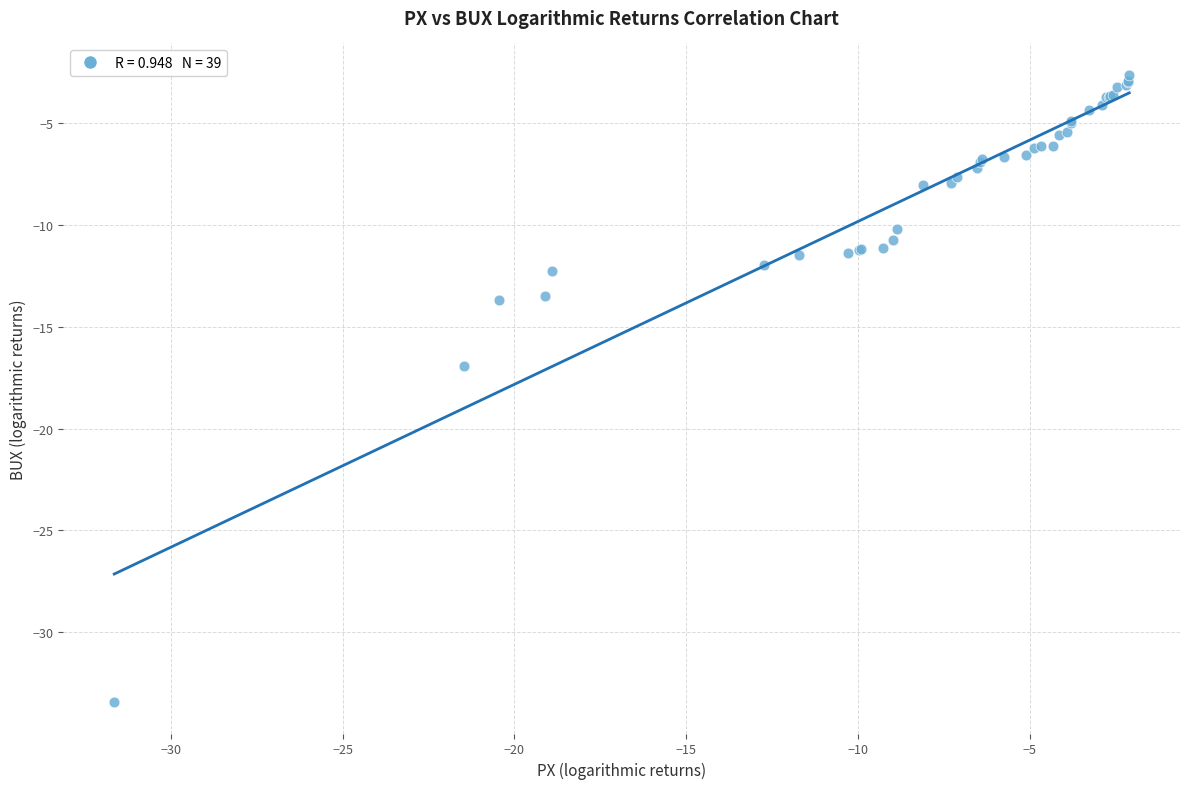

What Y value in the scatter plot is closest to -18?

-16.9